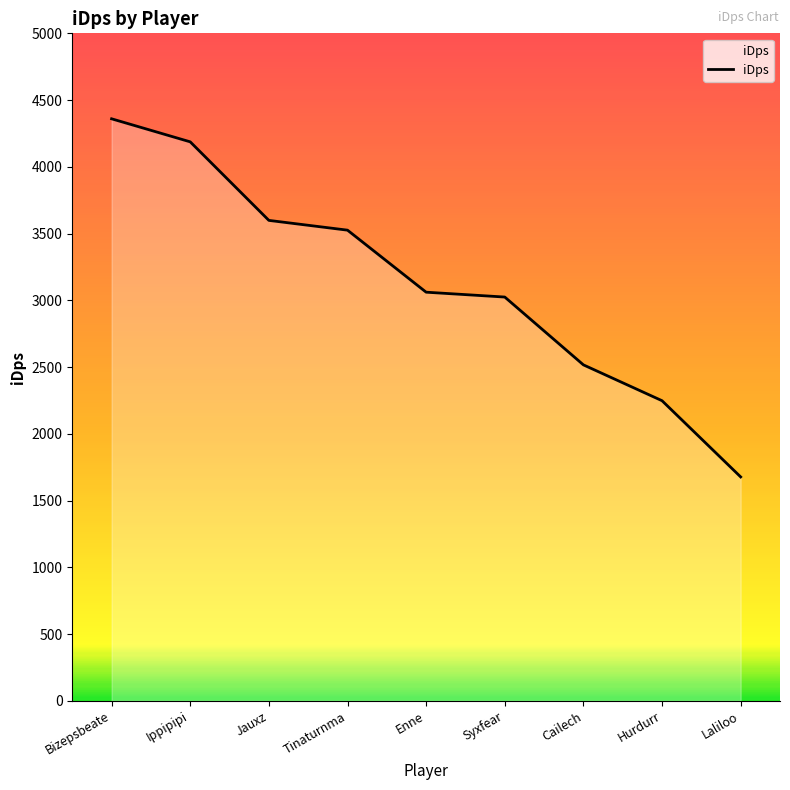

What is the smallest value displayed?

1677.2